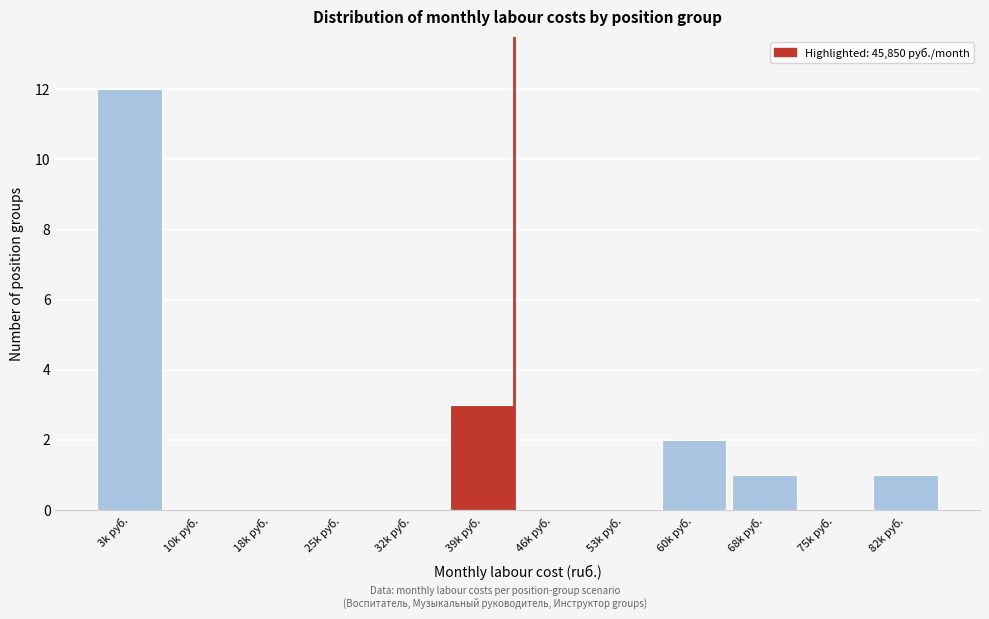

Reading right to left, list all the values displayed in this chart.

82k руб.=1	75k руб.=0	68k руб.=1	60k руб.=2	53k руб.=0	46k руб.=0	39k руб.=3	32k руб.=0	25k руб.=0	18k руб.=0	10k руб.=0	3k руб.=12